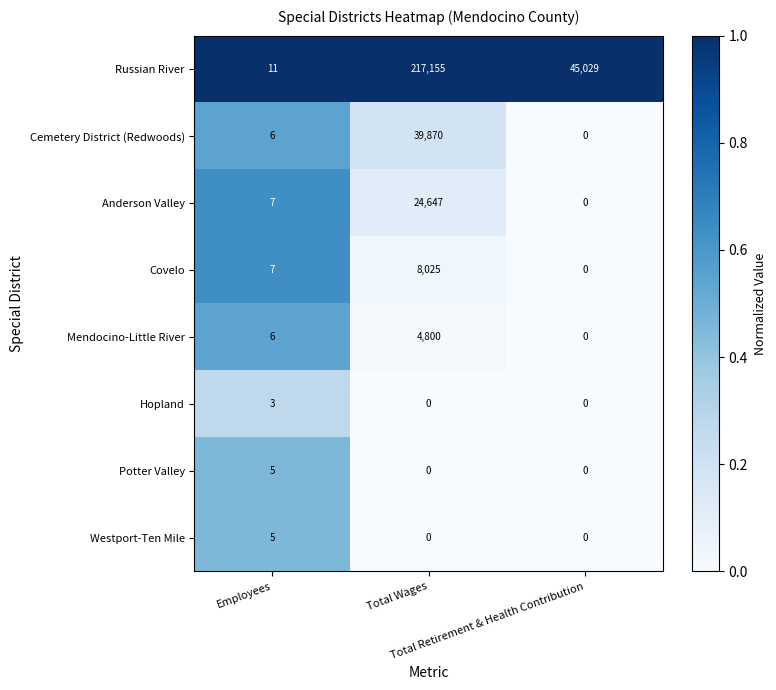

Which series has the largest total across all categories?

Russian River